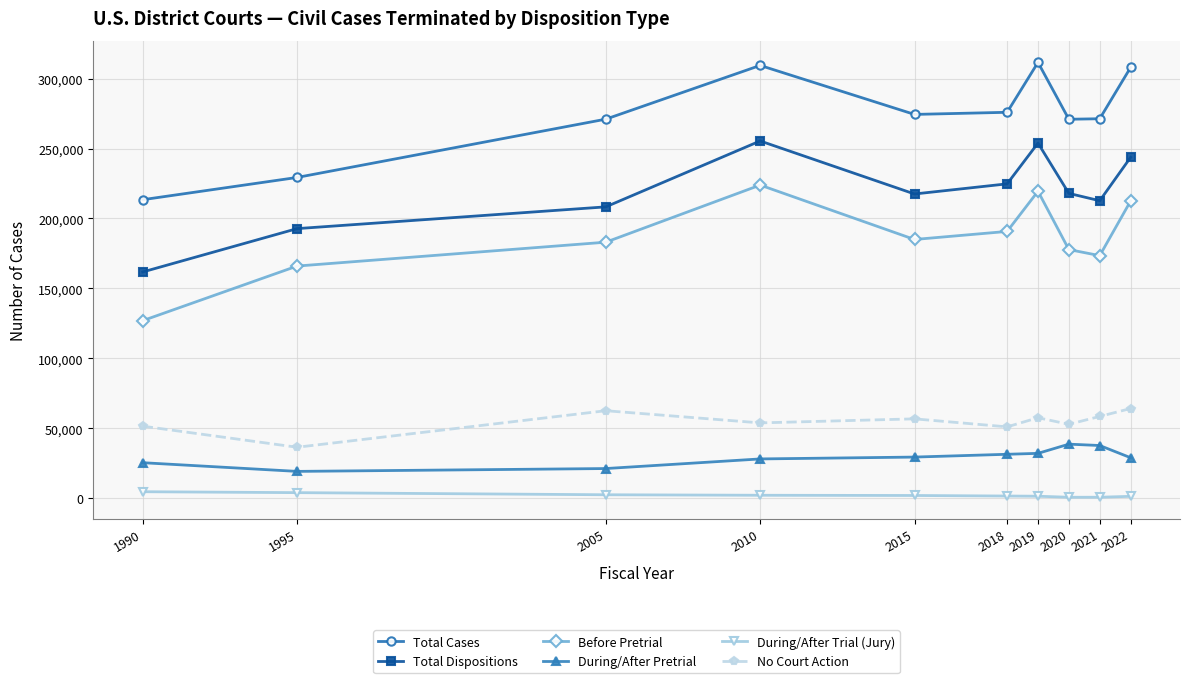

Rank the series at 2015 from lowest to highest value.

During/After Trial (Jury), During/After Pretrial, No Court Action, Before Pretrial, Total Dispositions, Total Cases